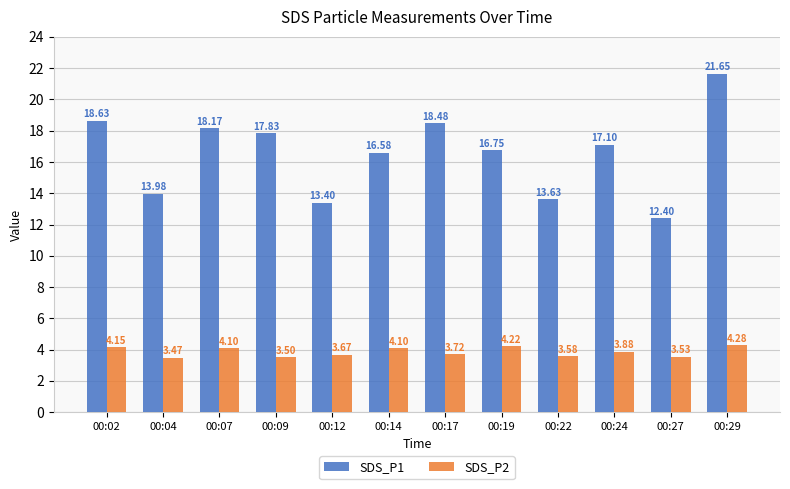

Rank the series by their average value, from lowest to highest.

SDS_P2, SDS_P1